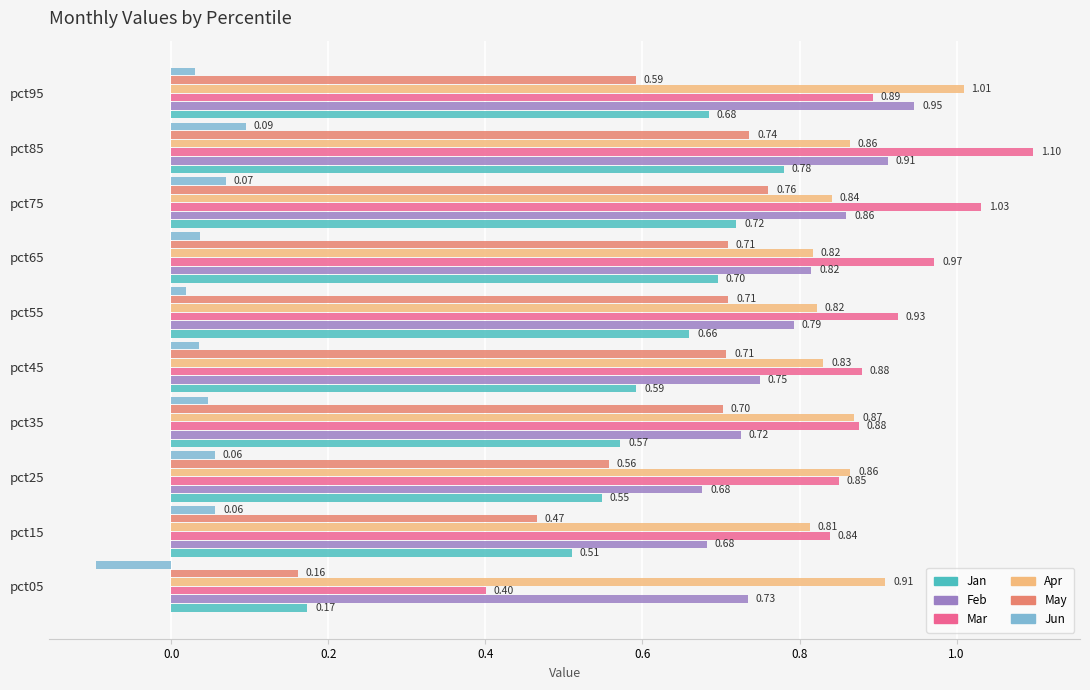

What is the difference between the maximum and second lowest values in the Mar series?

0.3